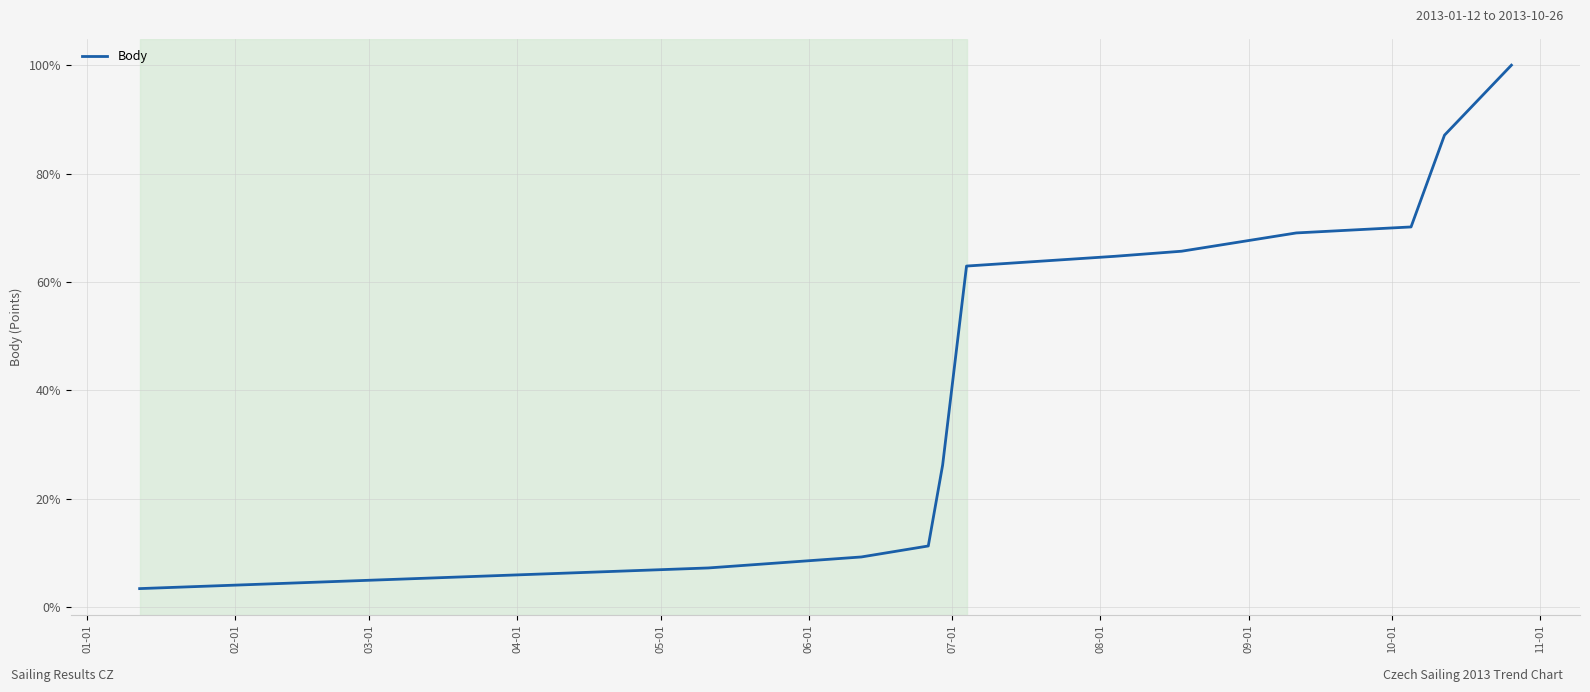

What is the difference between the maximum and minimum values?

96.6